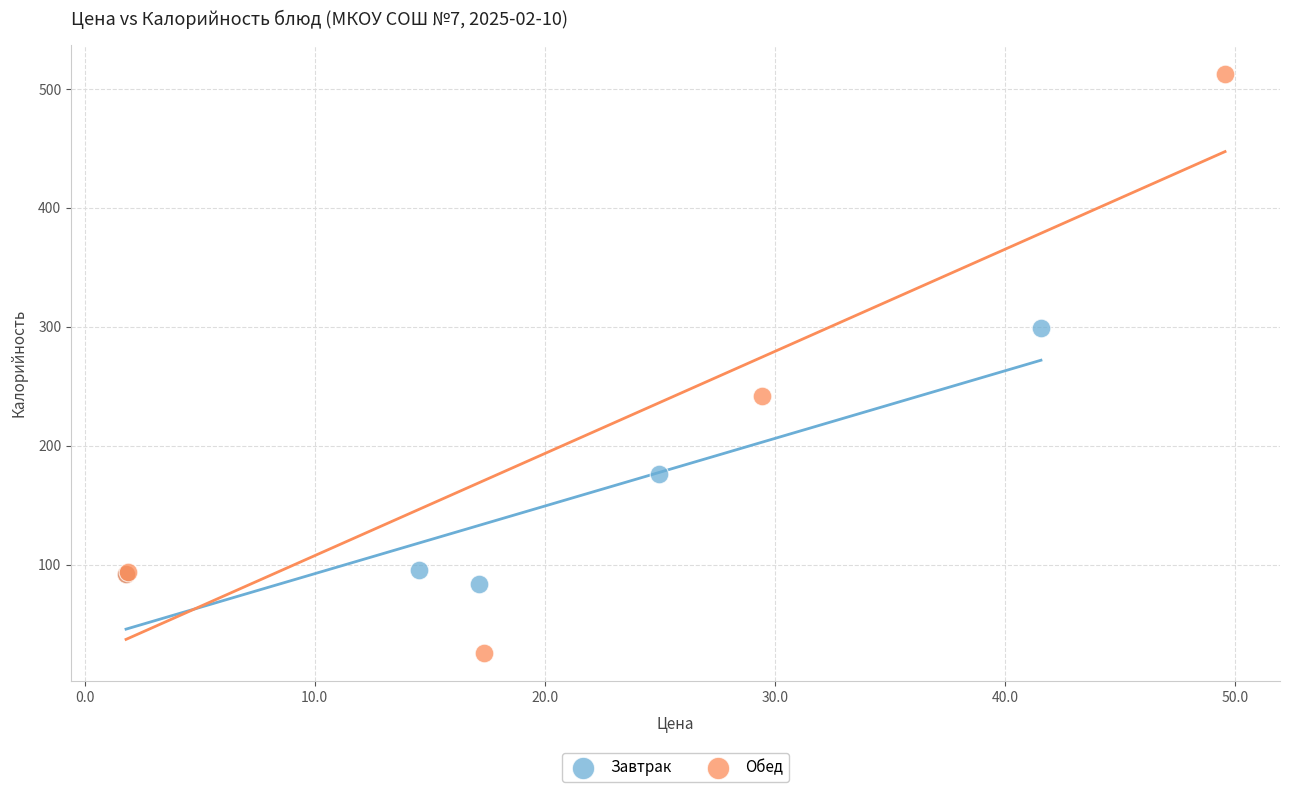

Which series has the largest Y range (max minus min)?

Обед